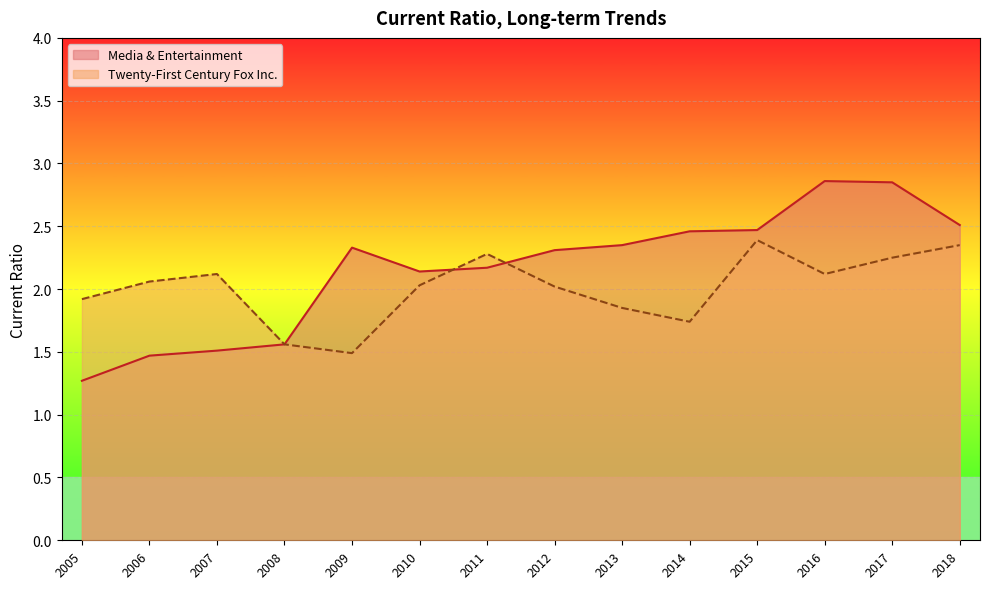

At which category does the chart reach its minimum across all series?

2005